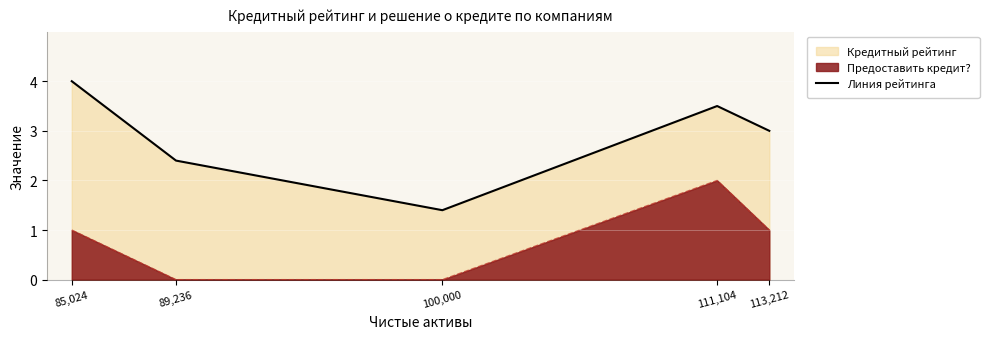

What position from the right is 89,236?

4